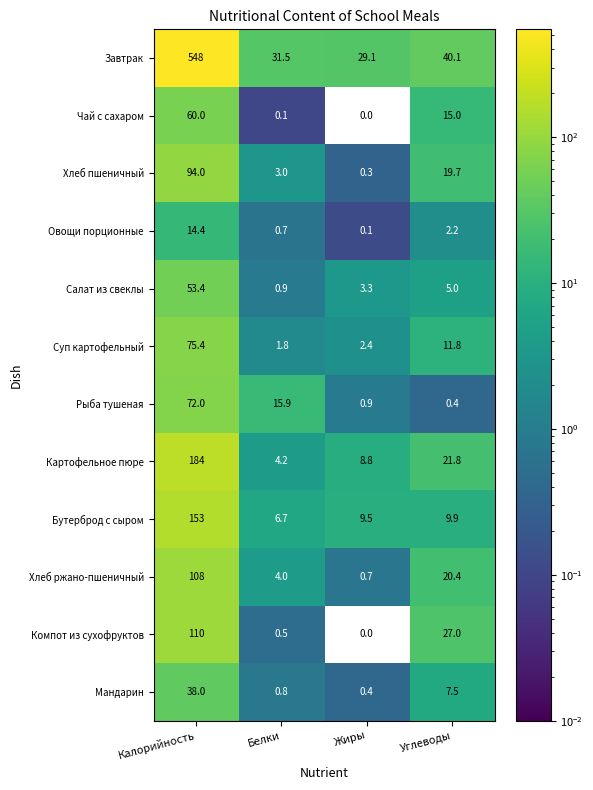

What is the difference between the maximum and second lowest values in the Рыба тушеная series?

71.1